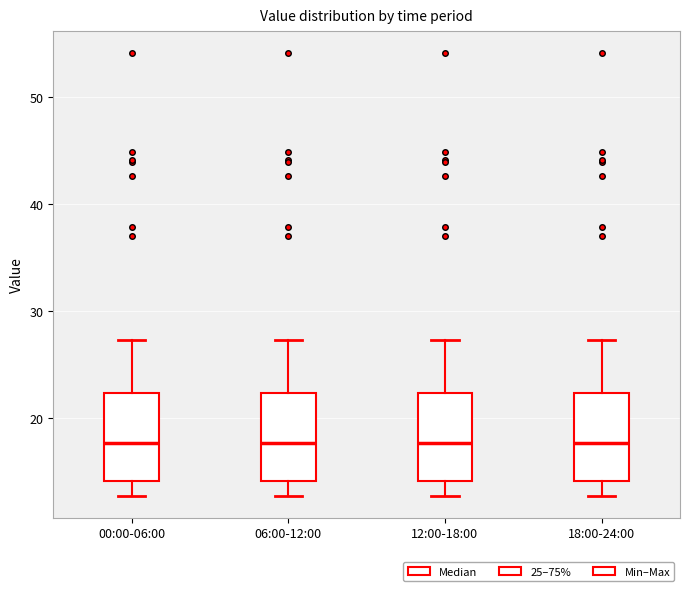

Where is the upper edge of the box for 06:00-12:00 on the y-axis? The values are not printed on the chart, so give them approximately, as read against the axis.

22